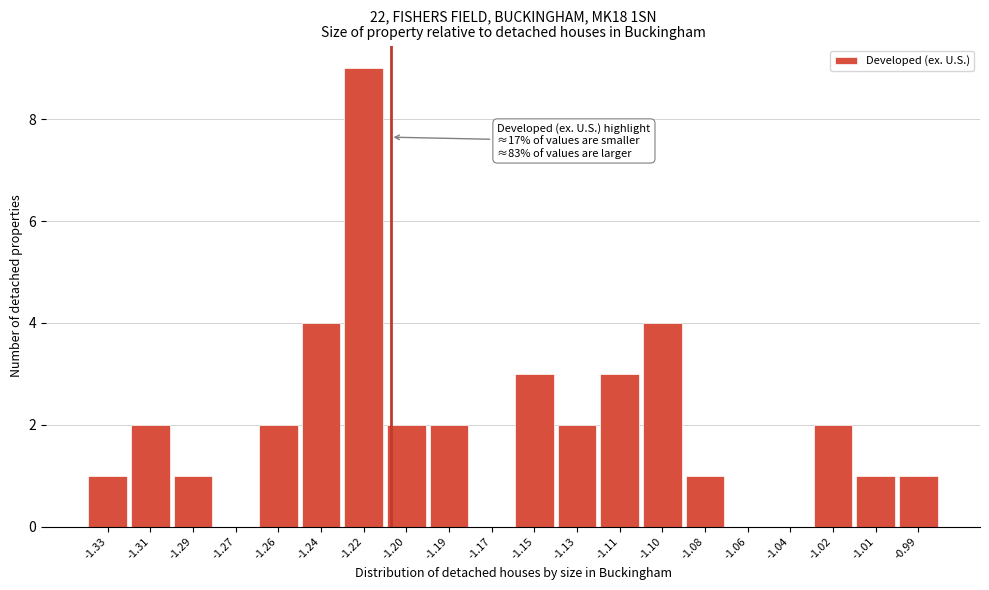

Reading right to left, transcribe all the data shown in this chart.

-0.99=1	-1.01=1	-1.02=2	-1.04=0	-1.06=0	-1.08=1	-1.10=4	-1.11=3	-1.13=2	-1.15=3	-1.17=0	-1.19=2	-1.20=2	-1.22=9	-1.24=4	-1.26=2	-1.27=0	-1.29=1	-1.31=2	-1.33=1